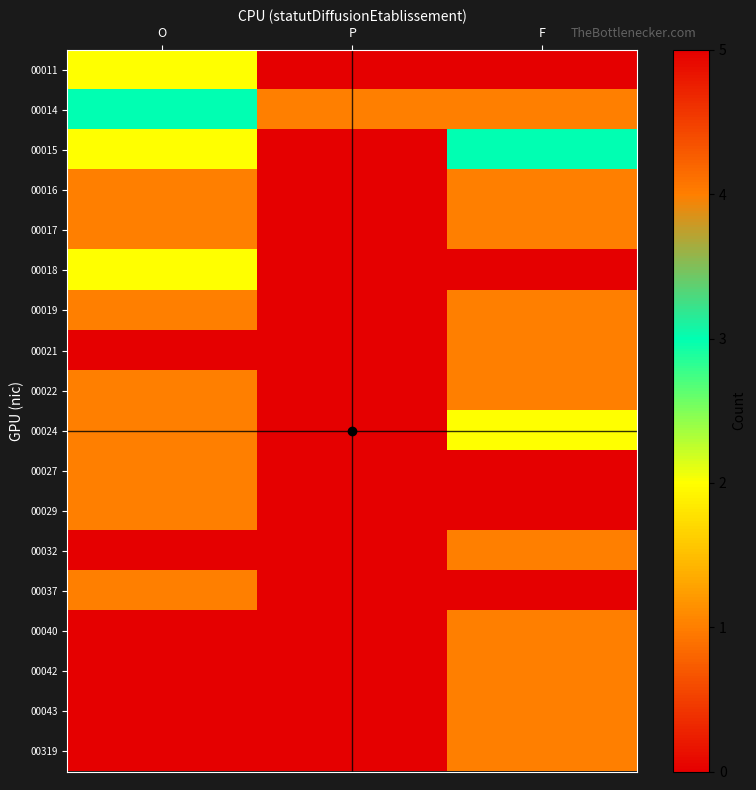

Reading left to right, list all the values displayed in this chart.

00011: O=2	P=0	F=0
00014: O=3	P=1	F=4
00015: O=2	P=0	F=3
00016: O=1	P=0	F=1
00017: O=1	P=0	F=1
00018: O=2	P=0	F=5
00019: O=1	P=0	F=1
00021: O=0	P=0	F=1
00022: O=1	P=0	F=1
00024: O=1	P=0	F=2
00027: O=1	P=0	F=0
00029: O=1	P=0	F=0
00032: O=0	P=0	F=1
00037: O=1	P=0	F=0
00040: O=0	P=0	F=1
00042: O=0	P=0	F=1
00043: O=0	P=0	F=1
00319: O=0	P=0	F=1